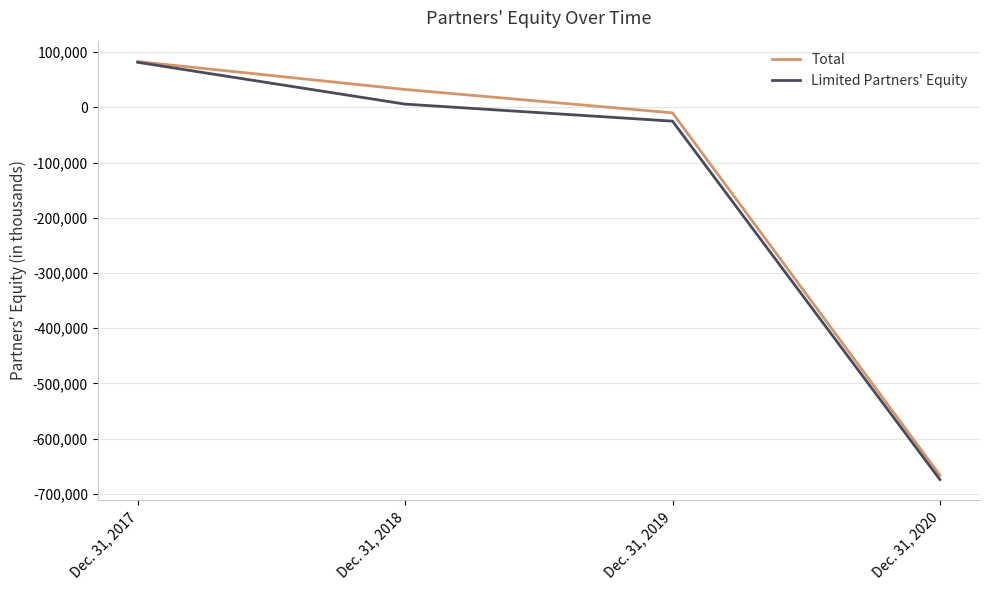

What is the sum of all Total values?

-561041